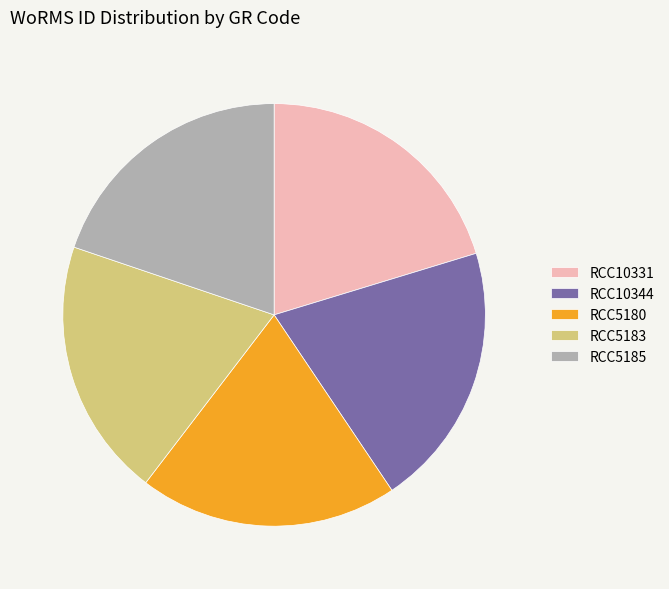

Combined, do RCC5185 and RCC10344 account for over 50%?

No